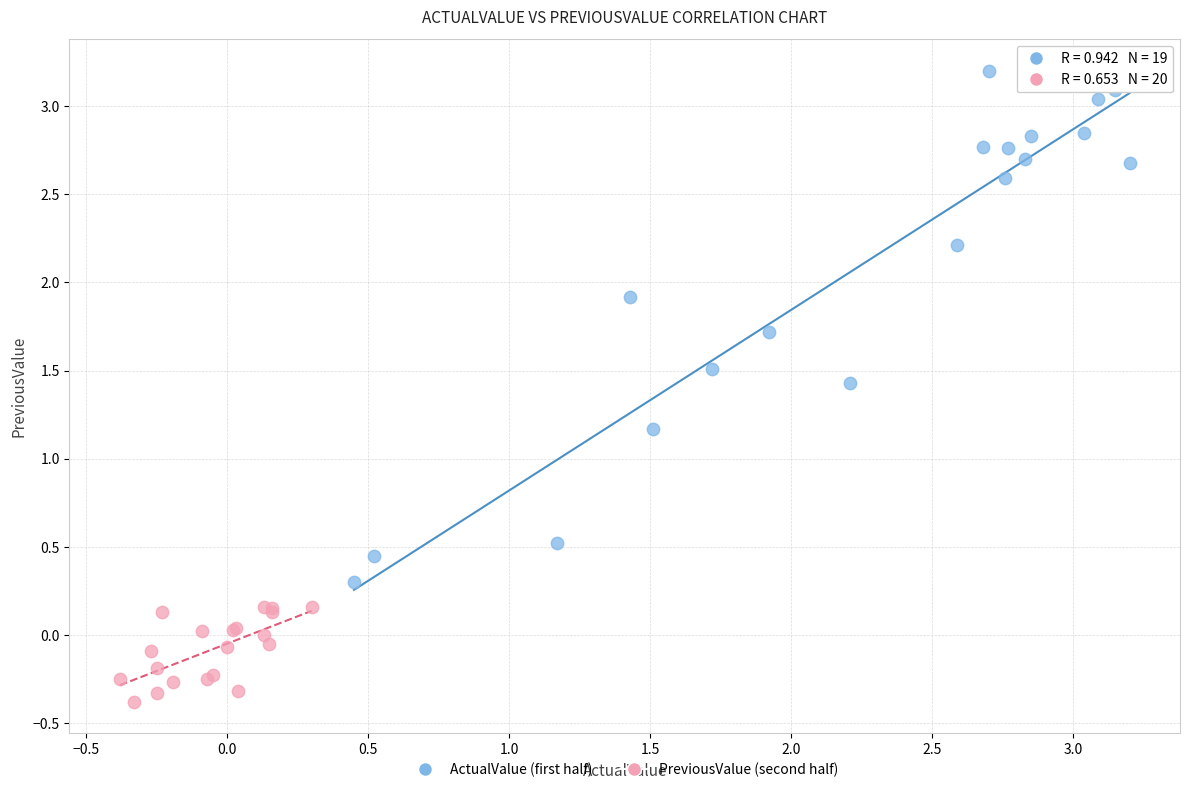

Which series reaches the maximum Y coordinate?

ActualValue (first half)